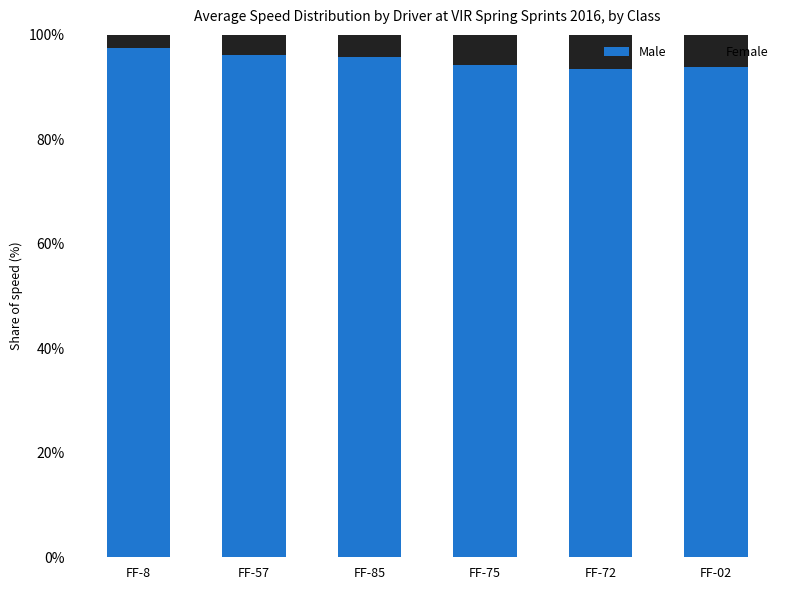

What is the total value across all series at FF-57?

100.0